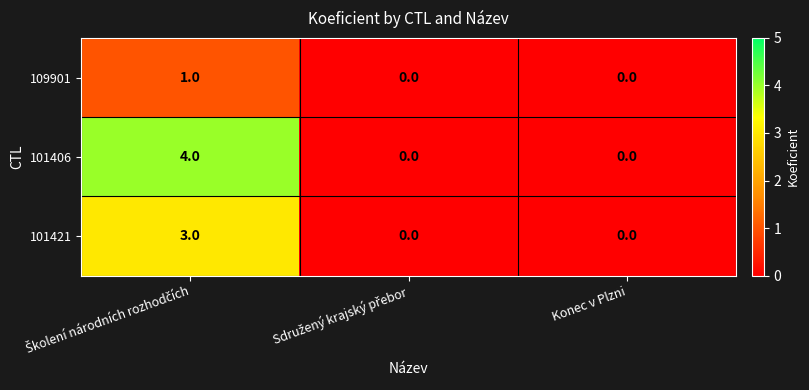

Reading left to right, list all the values displayed in this chart.

109901: 1	0	0
101406: 4	0	0
101421: 3	0	0